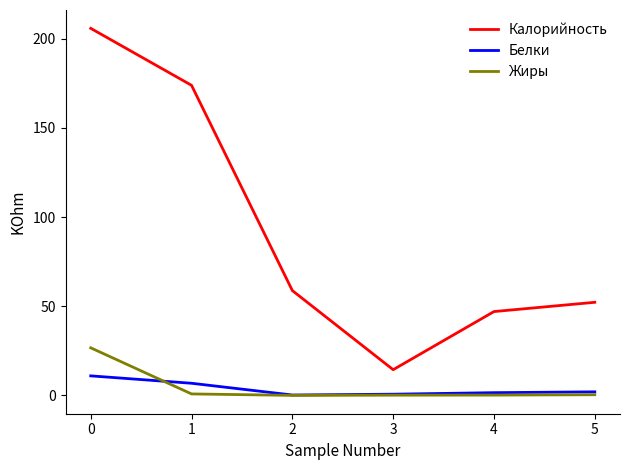

Is it true that Калорийность equals 77.5 at 2?

False